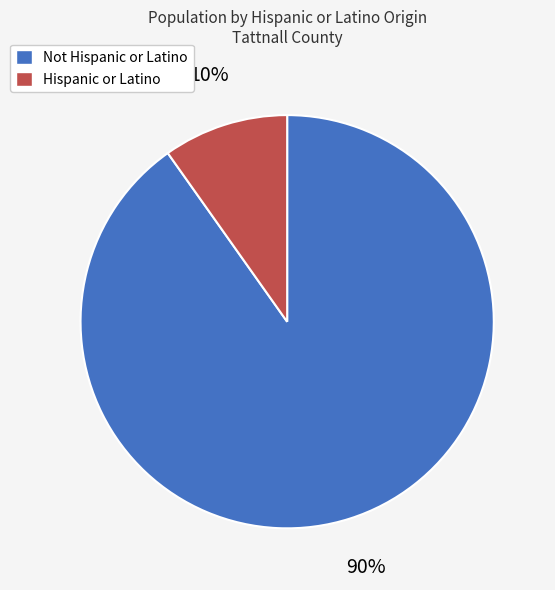

True or false: Hispanic or Latino accounts for 23% of the total.

False